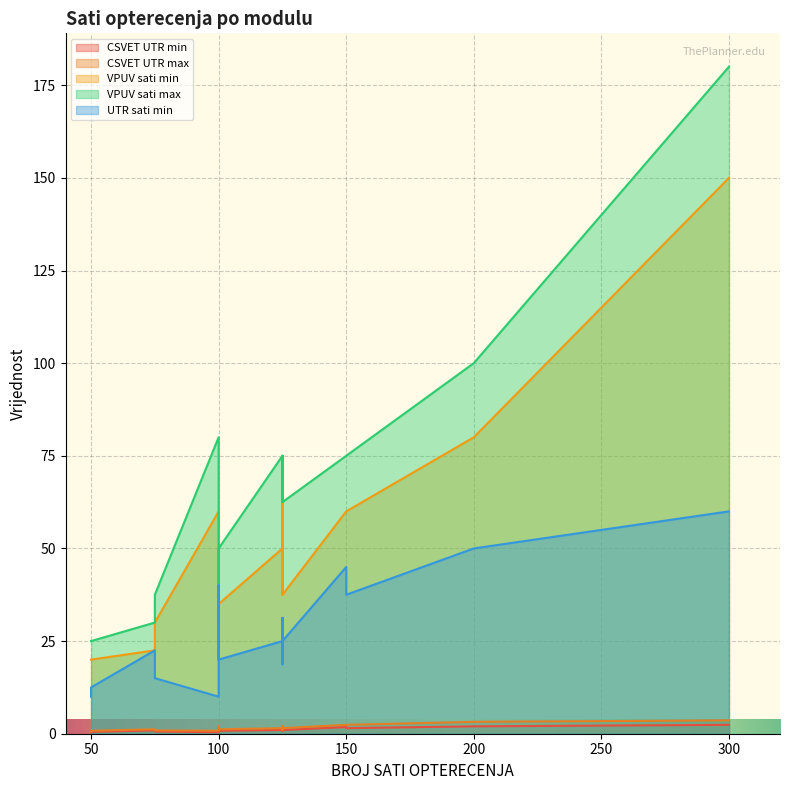

At which category is the sum across all series the highest?

300